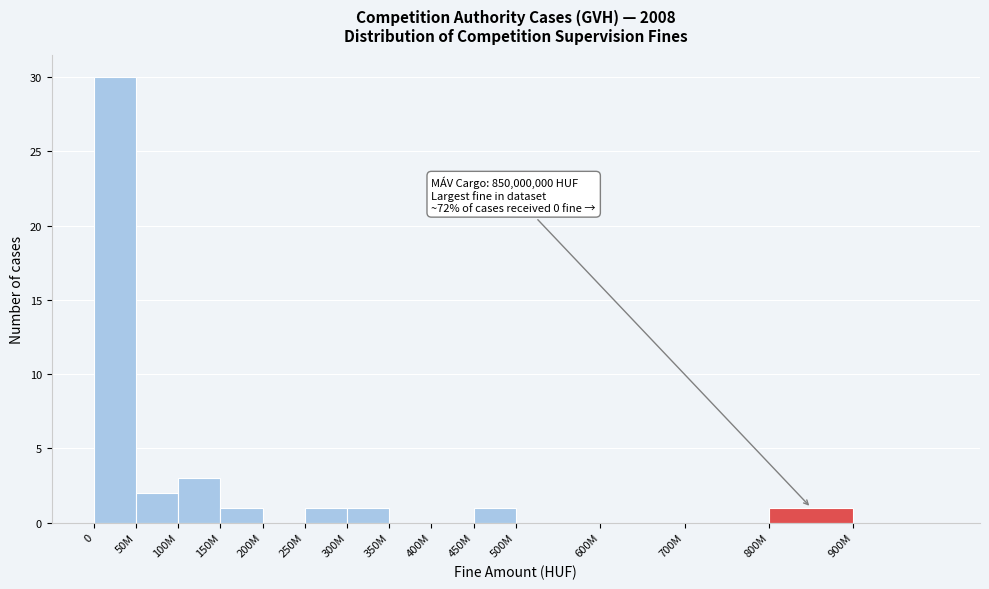

Reading left to right, list all the values displayed in this chart.

0=30	50M=2	100M=3	150M=1	200M=0	250M=1	300M=1	350M=0	400M=0	450M=1	500M=0	600M=0	700M=0	800M=1	900M=0